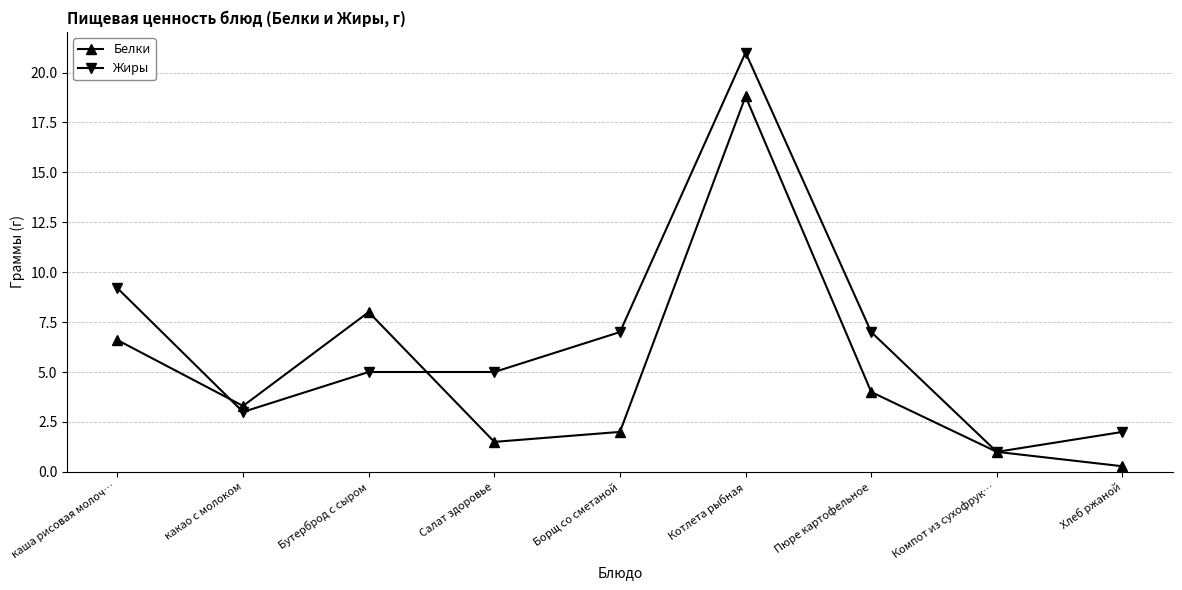

Where does the Белки series first go above 3?

каша рисовая молоч…